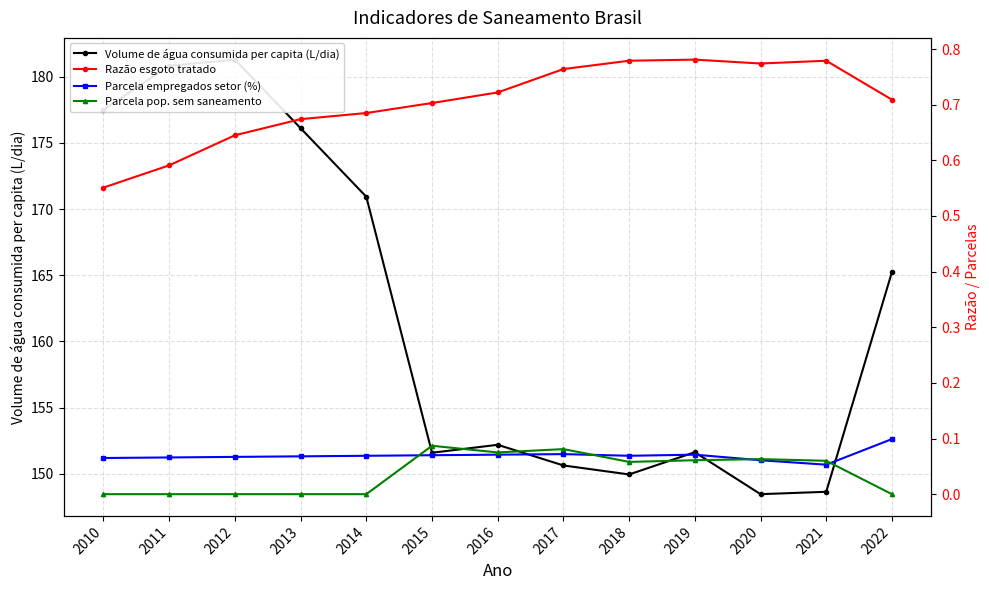

List the labels in order of Razão esgoto tratado value, smallest first.

2010, 2011, 2012, 2013, 2014, 2015, 2022, 2016, 2017, 2020, 2018, 2021, 2019